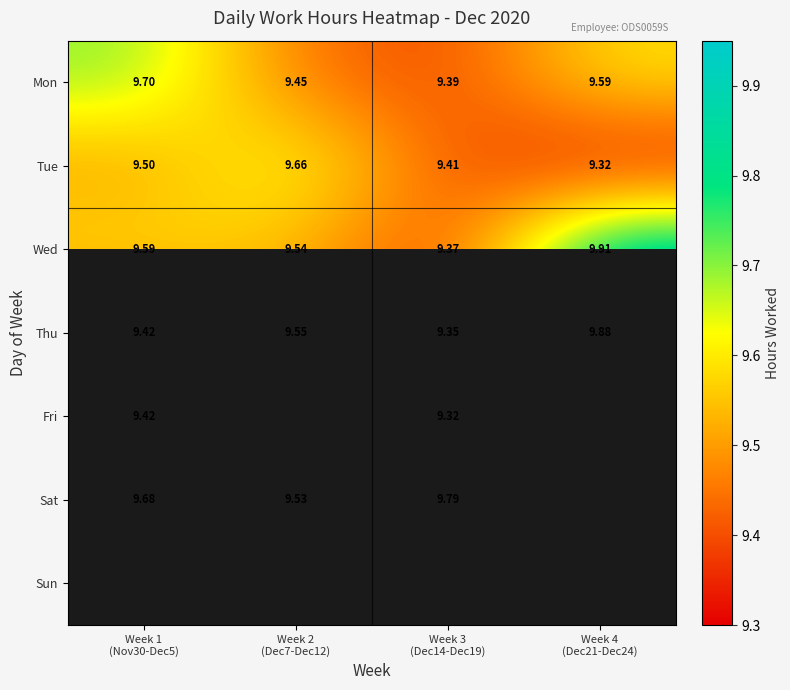

Rank the series by their maximum value, from lowest to highest.

Fri, Tue, Mon, Sat, Thu, Wed, Sun